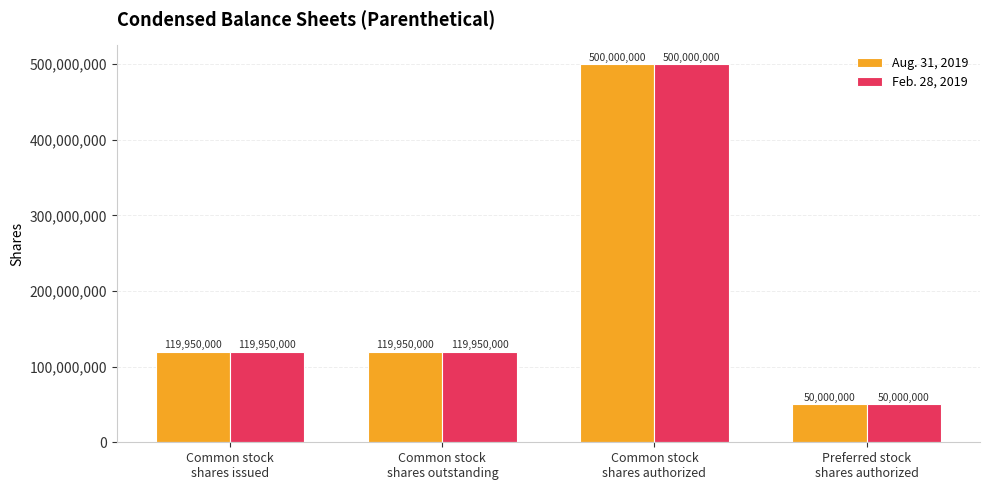

How many groups of bars are there?

4